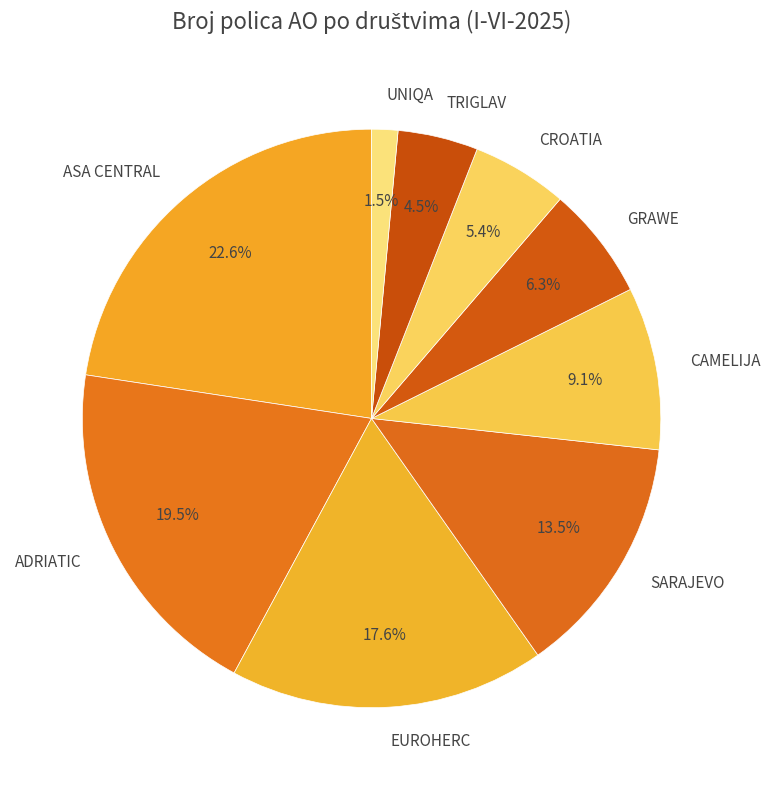

Do TRIGLAV and EUROHERC together represent more than half of the pie?

No